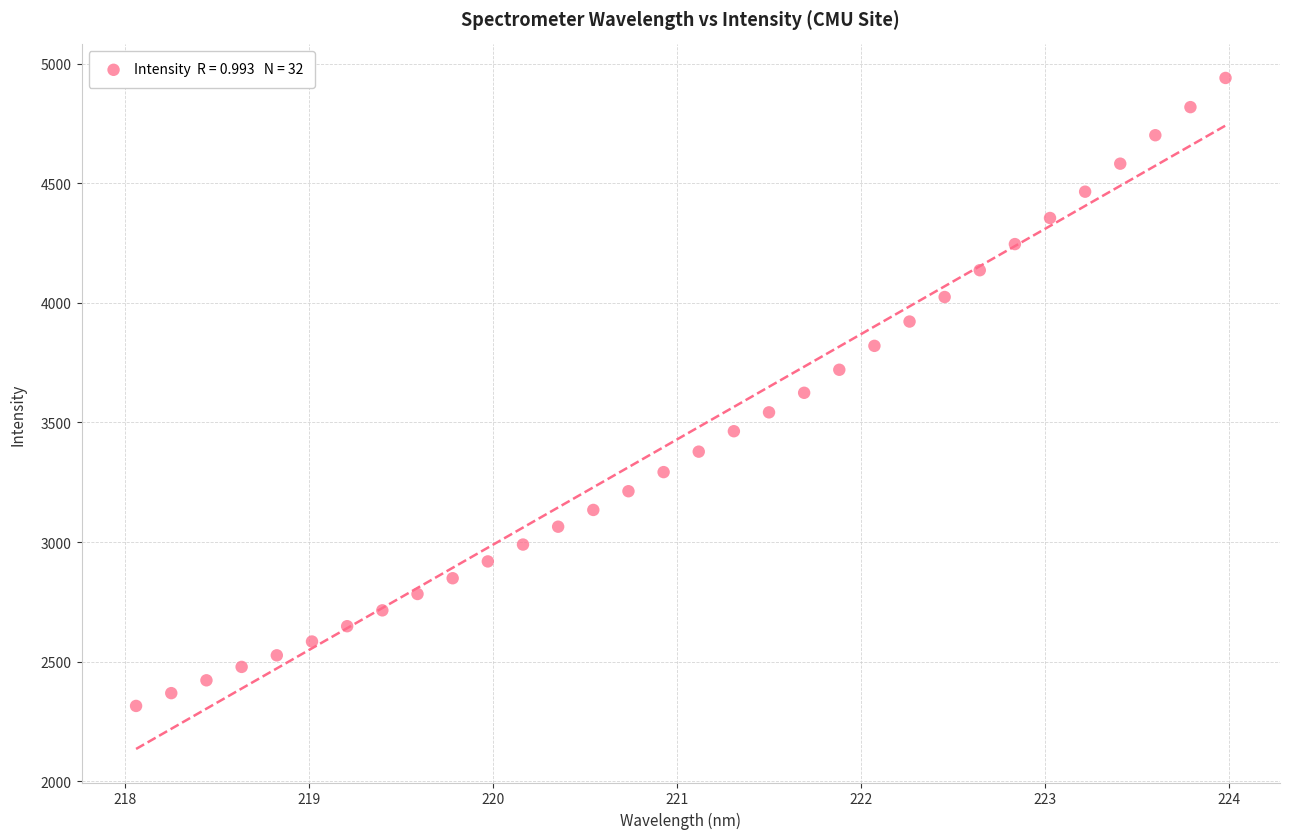

What is the range of Y values (max minus min)?

2625.5